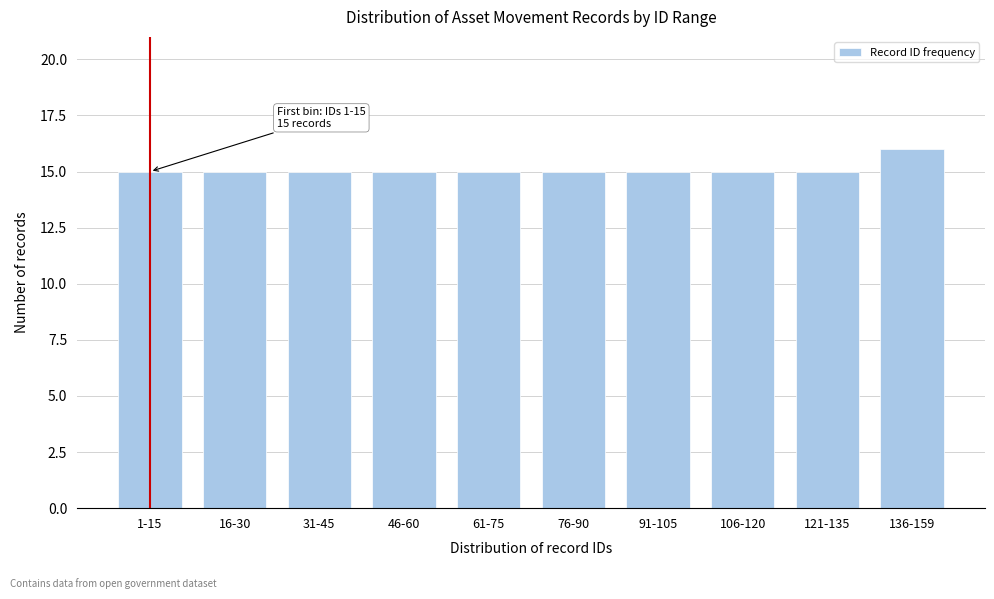

Reading left to right, transcribe all the data shown in this chart.

15	15	15	15	15	15	15	15	15	16